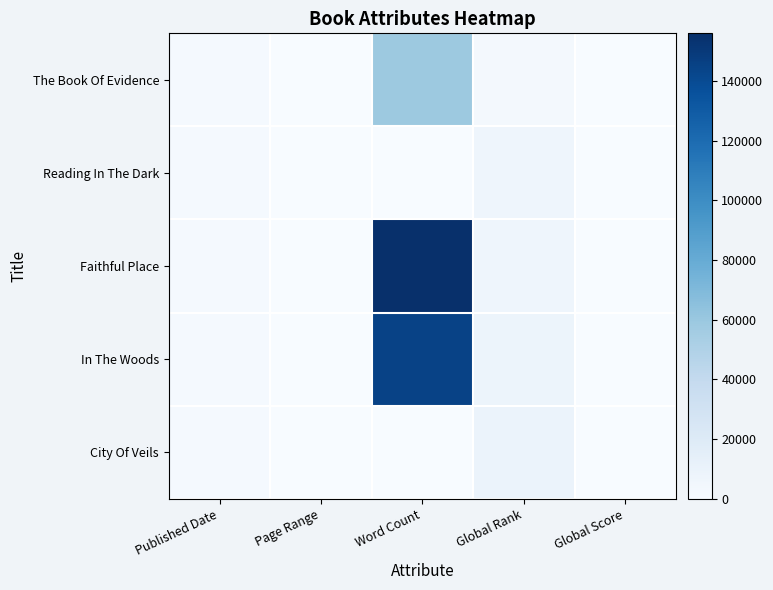

Which series changed the most between Global Rank and Global Score?

City Of Veils